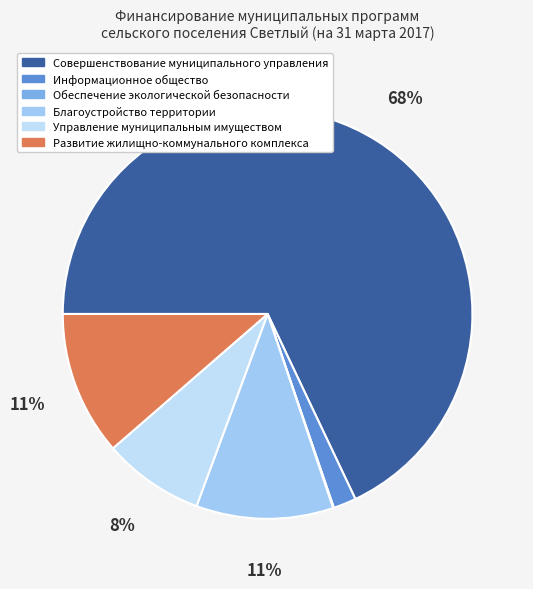

Which slice is the largest?

Совершенствование муниципального управления